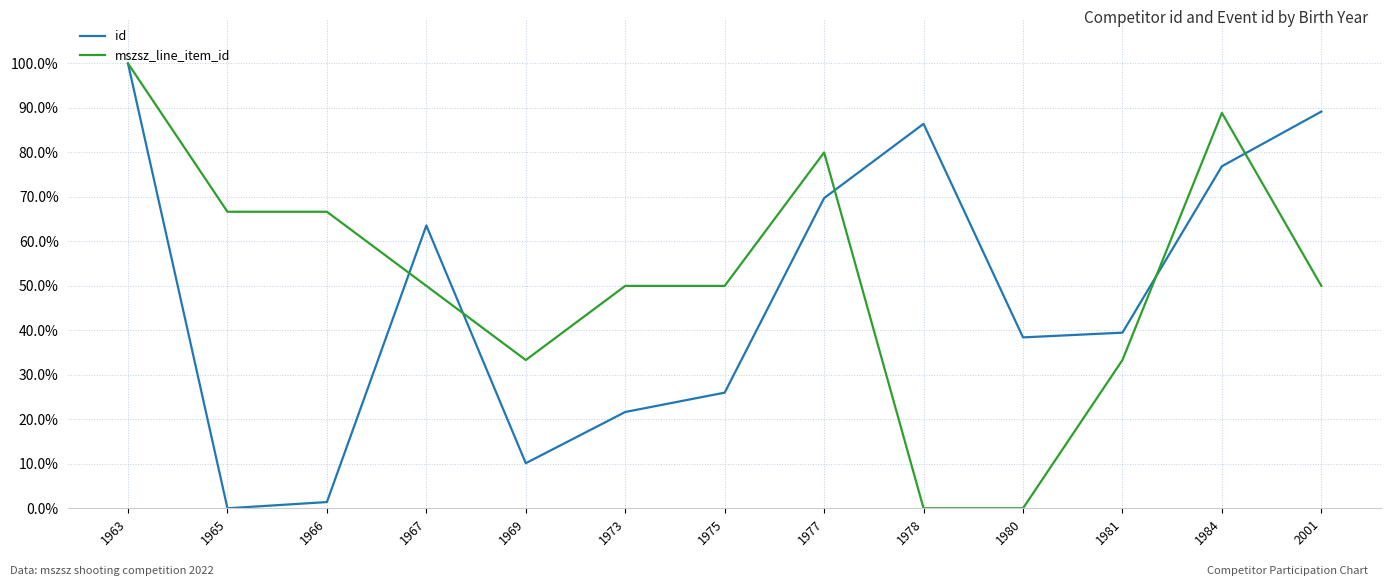

How many values in id are above zero?

12